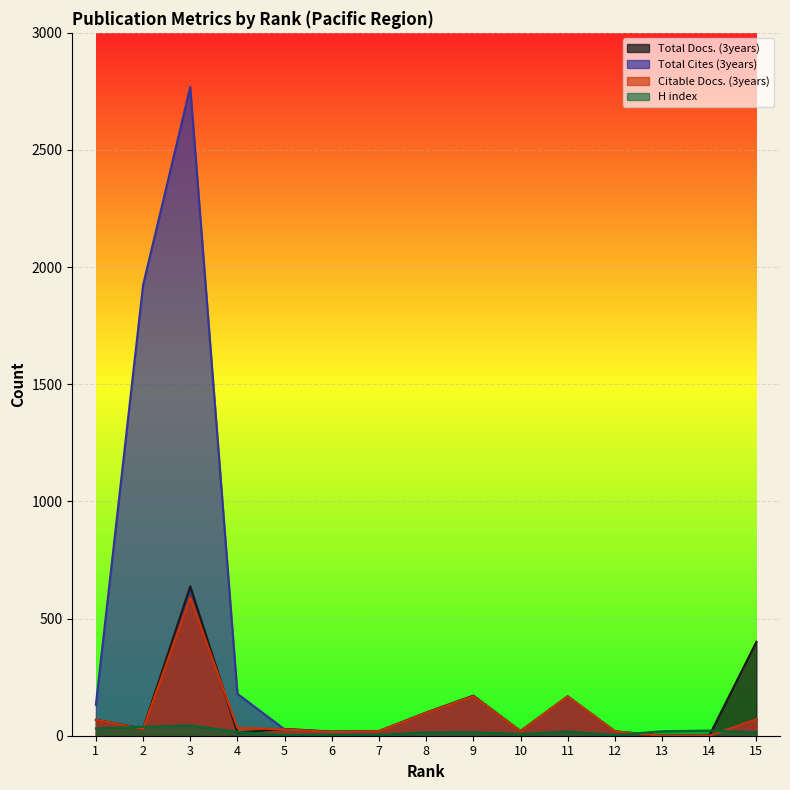

True or false: H index has a value of 6 at 6.

False